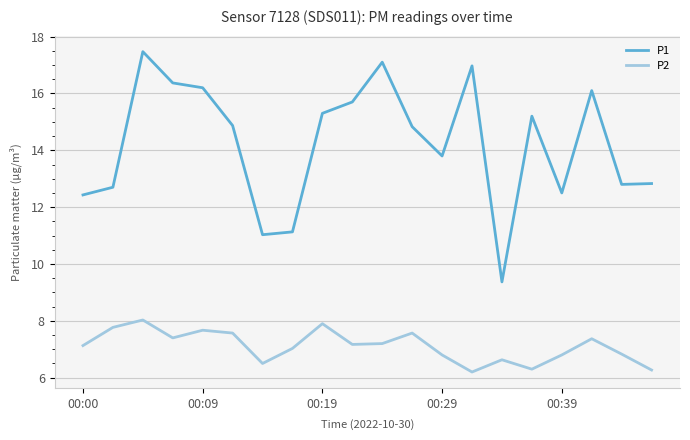

Which series has the widest spread of values?

P1